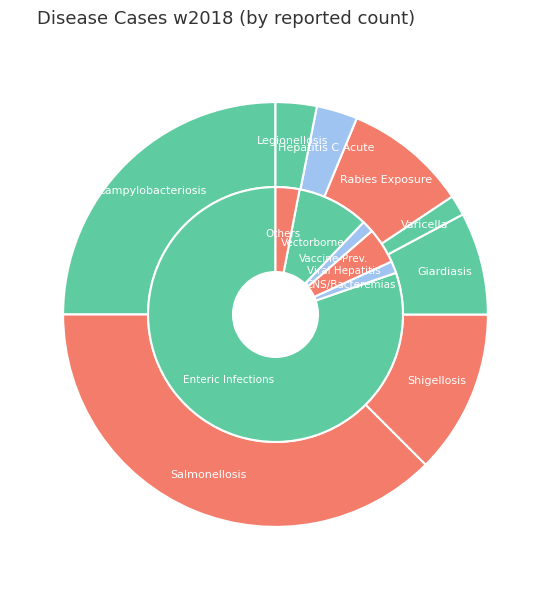

Which has a higher value, Pertussis or Shigellosis?

Shigellosis